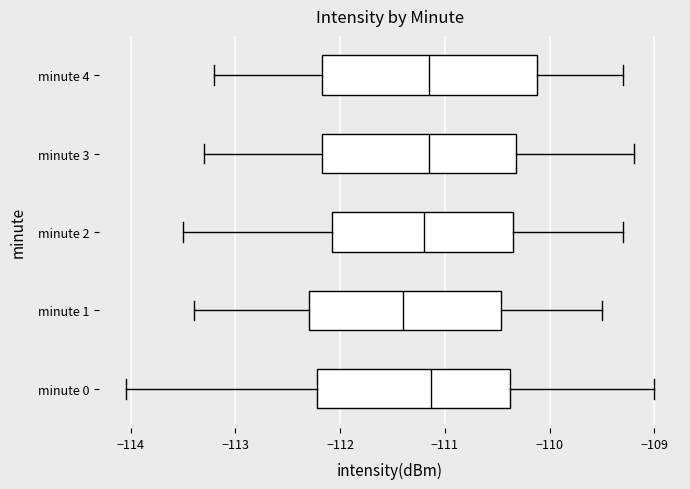

Reading bottom to top, read every box against the x-axis: the position of its median line, the range the box covers, and the ends of its whiskers. The values are not printed on the chart, so give them approximately, as read against the axis.

minute 0: median -111.1, box -112.2 to -110.4, whiskers -114.0 to -109.0
minute 1: median -111.4, box -112.3 to -110.5, whiskers -113.4 to -109.5
minute 2: median -111.2, box -112.1 to -110.3, whiskers -113.5 to -109.3
minute 3: median -111.1, box -112.2 to -110.3, whiskers -113.3 to -109.2
minute 4: median -111.1, box -112.2 to -110.1, whiskers -113.2 to -109.3